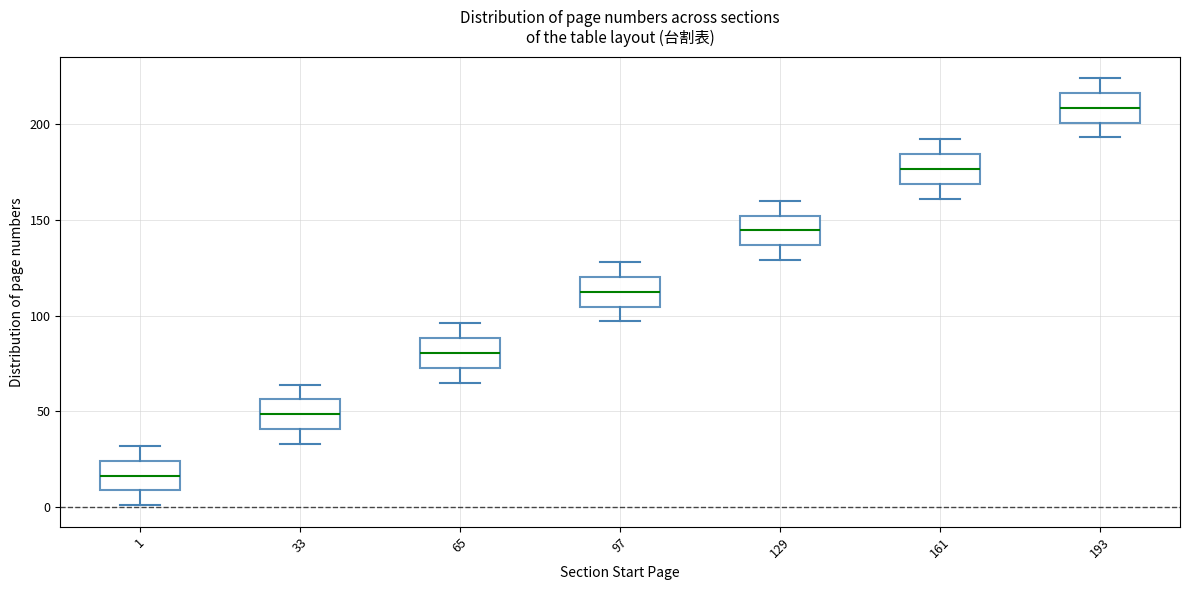

Reading left to right, transcribe this box plot: for each box, give where its median line is, the range the box spans, and where its two whiskers end, as read against the y-axis. The values are not printed on the chart, so give them approximately, as read against the axis.

1: median 15, box 10 to 25, whiskers 0 to 30
33: median 50, box 40 to 55, whiskers 35 to 65
65: median 80, box 75 to 90, whiskers 65 to 95
97: median 115, box 105 to 120, whiskers 95 to 130
129: median 145, box 135 to 150, whiskers 130 to 160
161: median 175, box 170 to 185, whiskers 160 to 190
193: median 210, box 200 to 215, whiskers 195 to 225